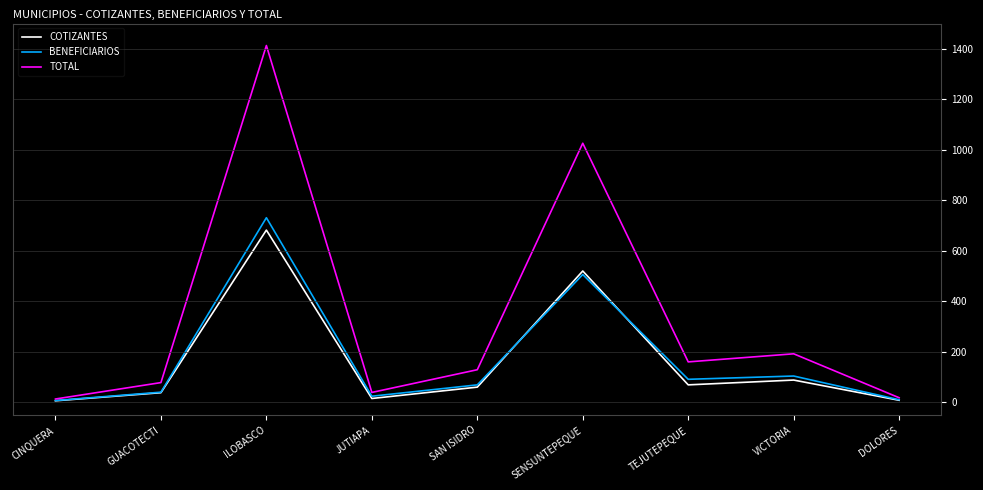

How many lines are shown in the chart?

3